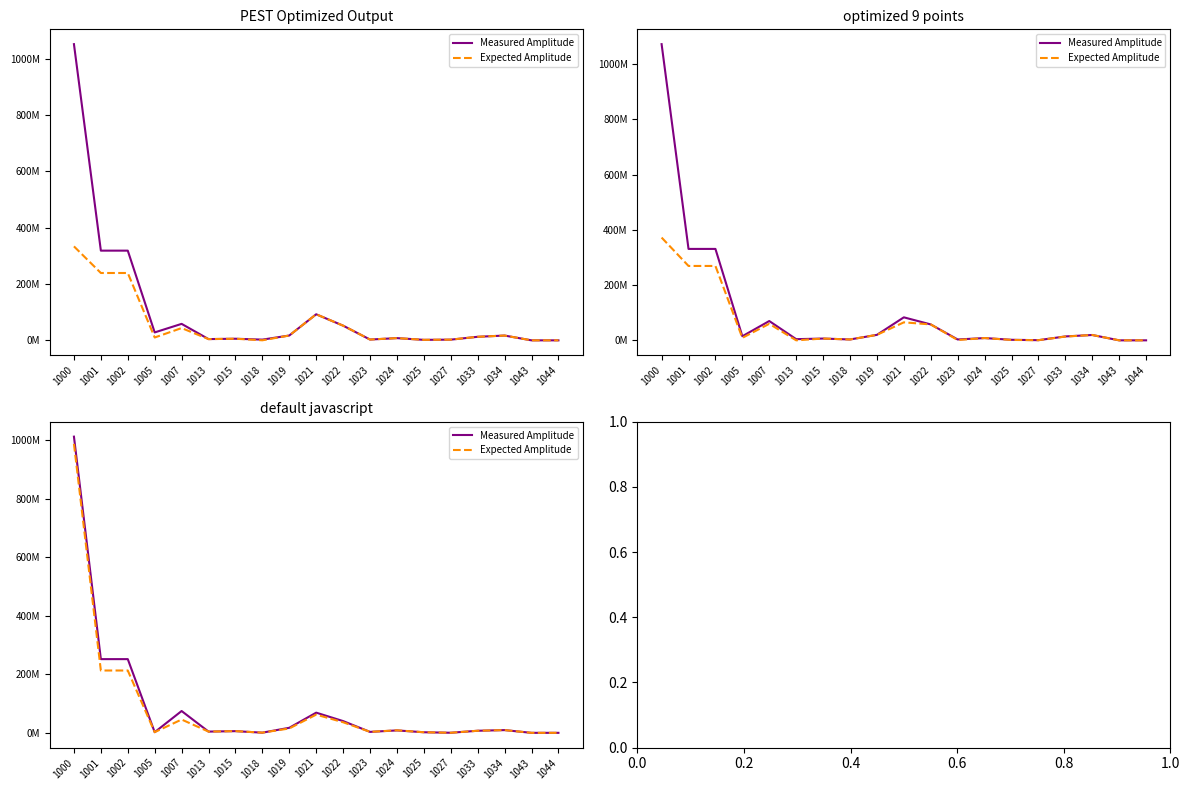

What are all the series names shown in the legend?

Measured Amplitude, Expected Amplitude